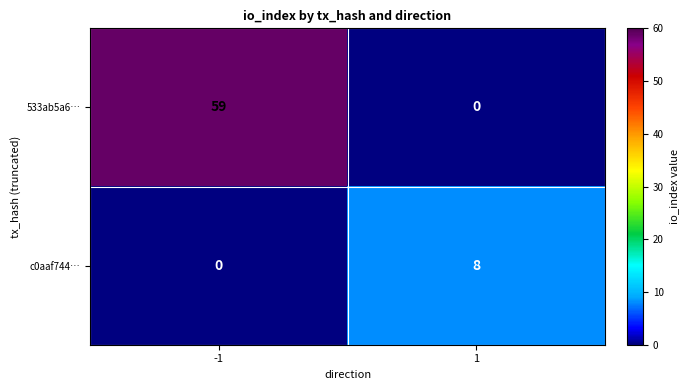

What is the difference between the c0aaf744… values at 1 and -1?

8